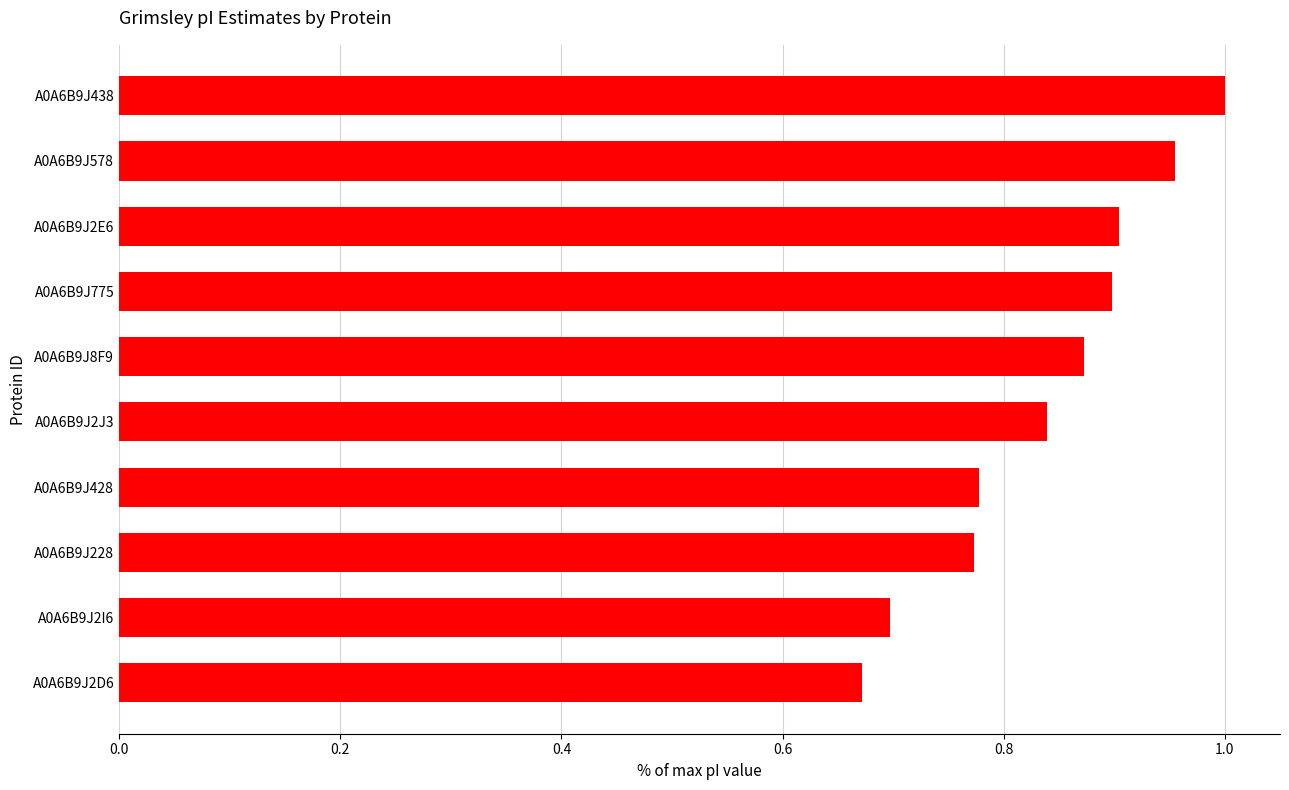

What is the sum of the values at A0A6B9J2J3 and A0A6B9J2E6?

1.7